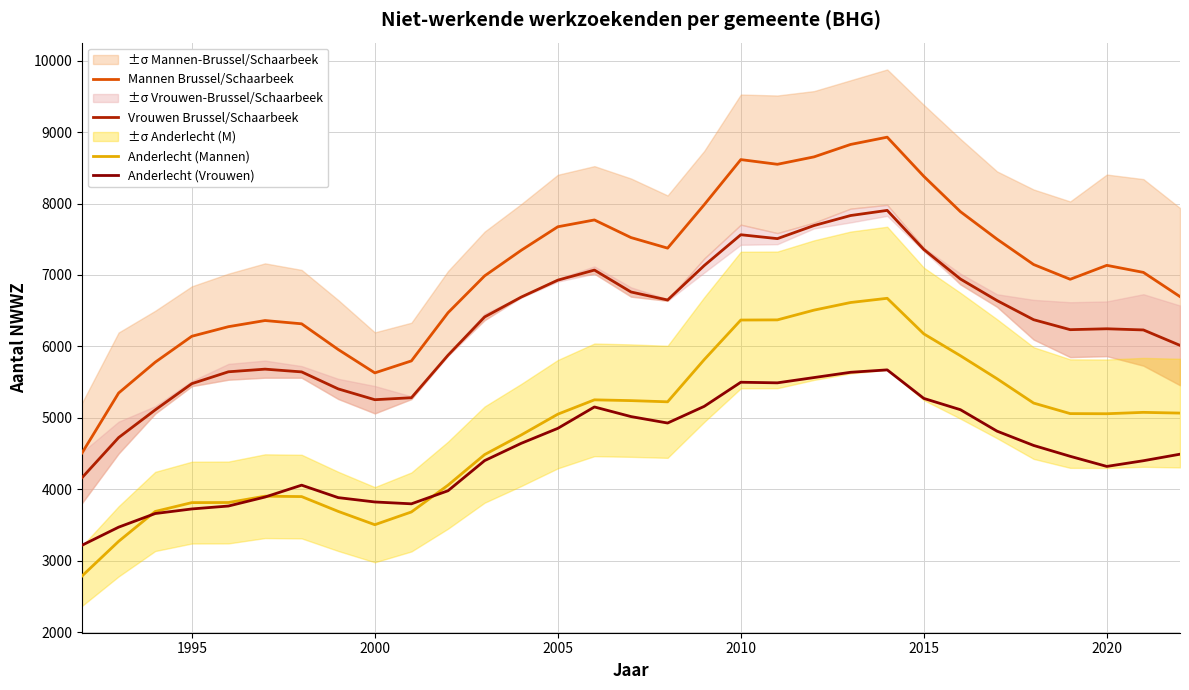

How many distinct data groups are displayed?

4